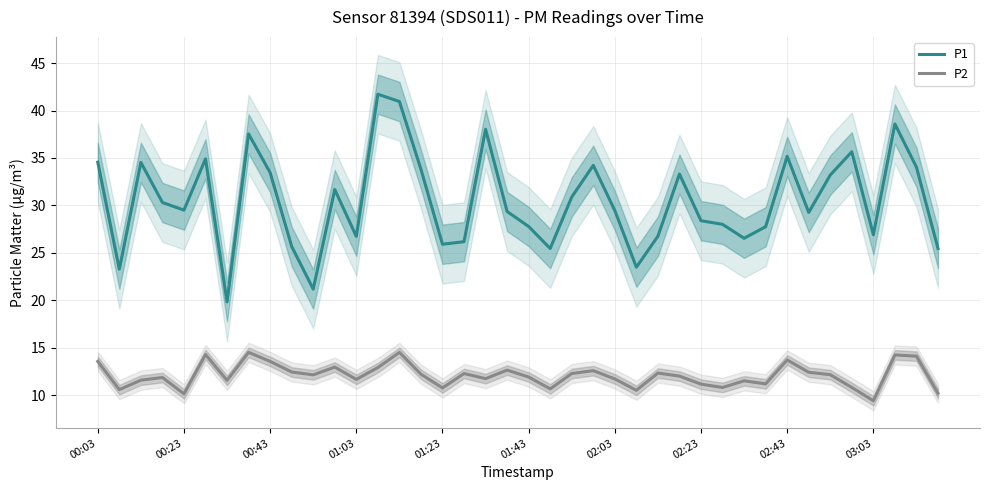

Reading left to right, extract all data points from this chart.

P1: 34.5	23.3	34.5	30.3	29.5	34.9	19.8	37.5	33.5	25.7	21.2	31.7	26.7	41.7	41.0	33.8	25.9	26.2	38.0	29.4	27.8	25.4	30.9	34.2	29.4	23.5	26.8	33.3	28.4	28.0	26.5	27.8	35.2	29.2	33.2	35.6	26.9	38.6	34.0	25.4
P2: 13.6	10.6	11.6	11.8	10.1	14.3	11.6	14.5	13.6	12.4	12.1	12.9	11.7	12.9	14.5	12.2	10.8	12.3	11.7	12.6	11.9	10.7	12.3	12.6	11.7	10.5	12.3	12.0	11.2	10.8	11.5	11.2	13.7	12.4	12.2	10.8	9.4	14.2	14.1	10.2